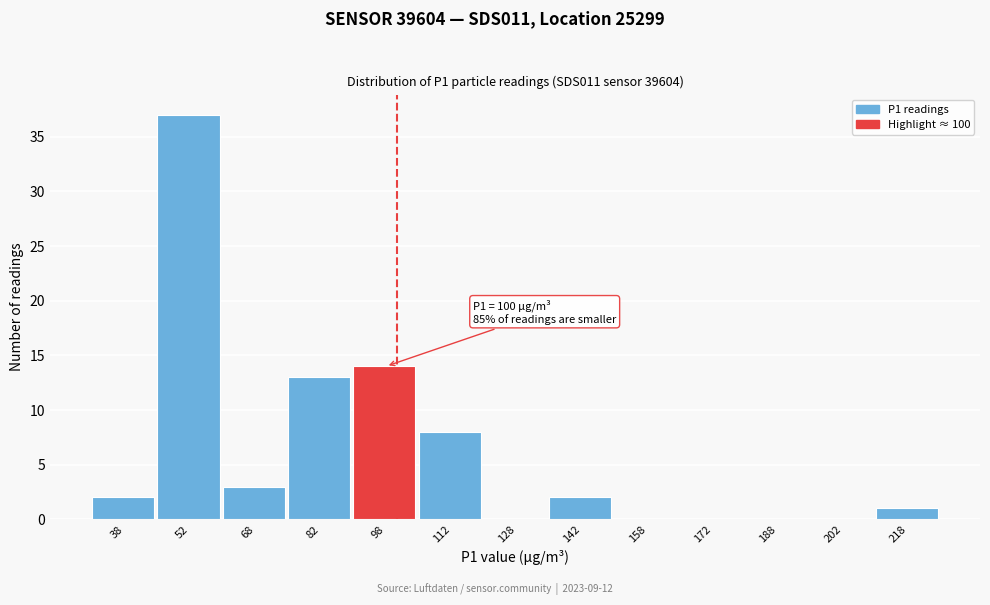

Which range on the x-axis has the tallest bar?

45 to 60